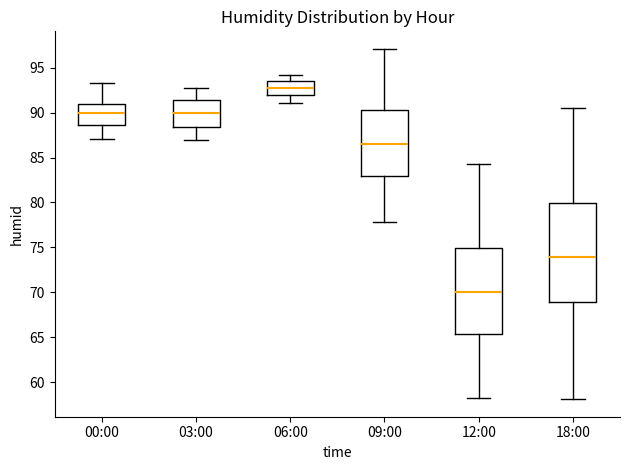

Where is the lower edge of the box for 12:00 on the y-axis? The values are not printed on the chart, so give them approximately, as read against the axis.

65.5